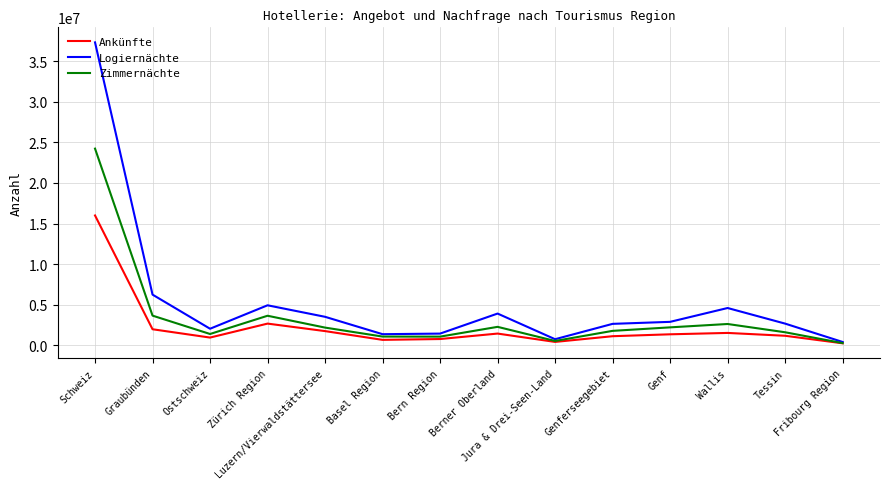

Is this an area chart (filled region under the line)?

No